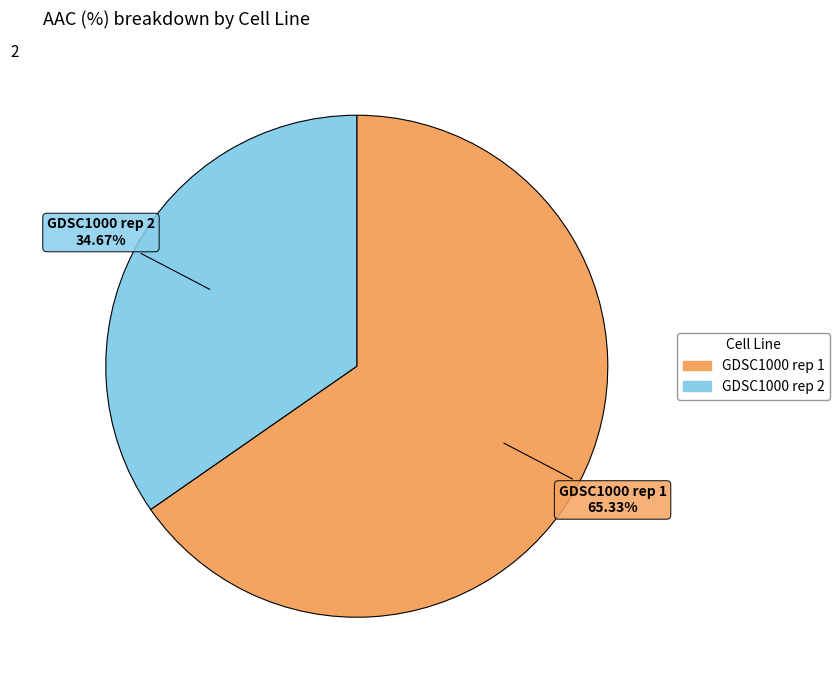

Which slice represents more than half of the pie?

GDSC1000 rep 1